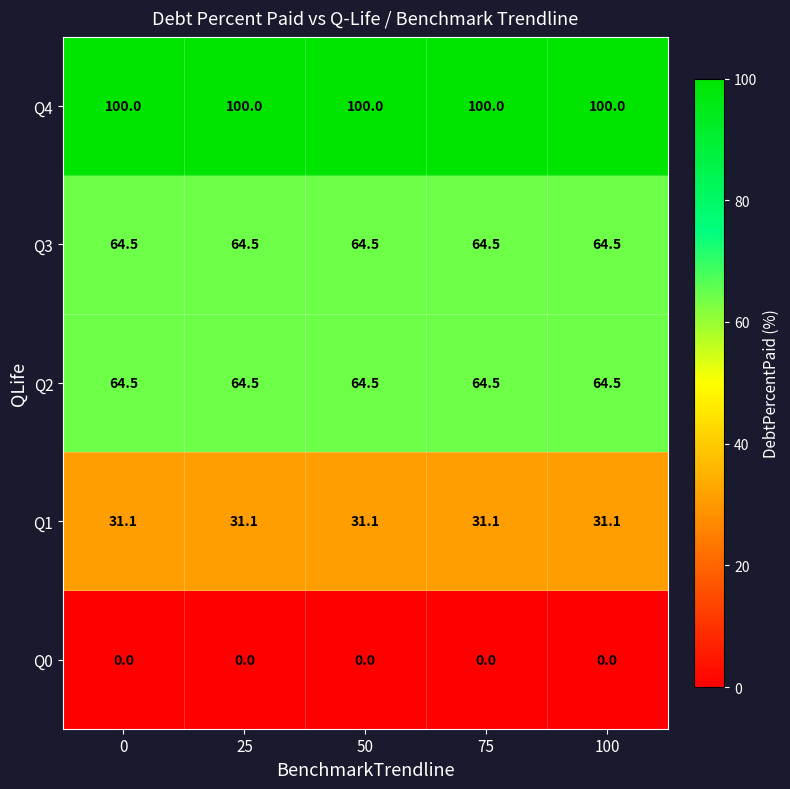

At how many categories does at least one series exceed 3?

5